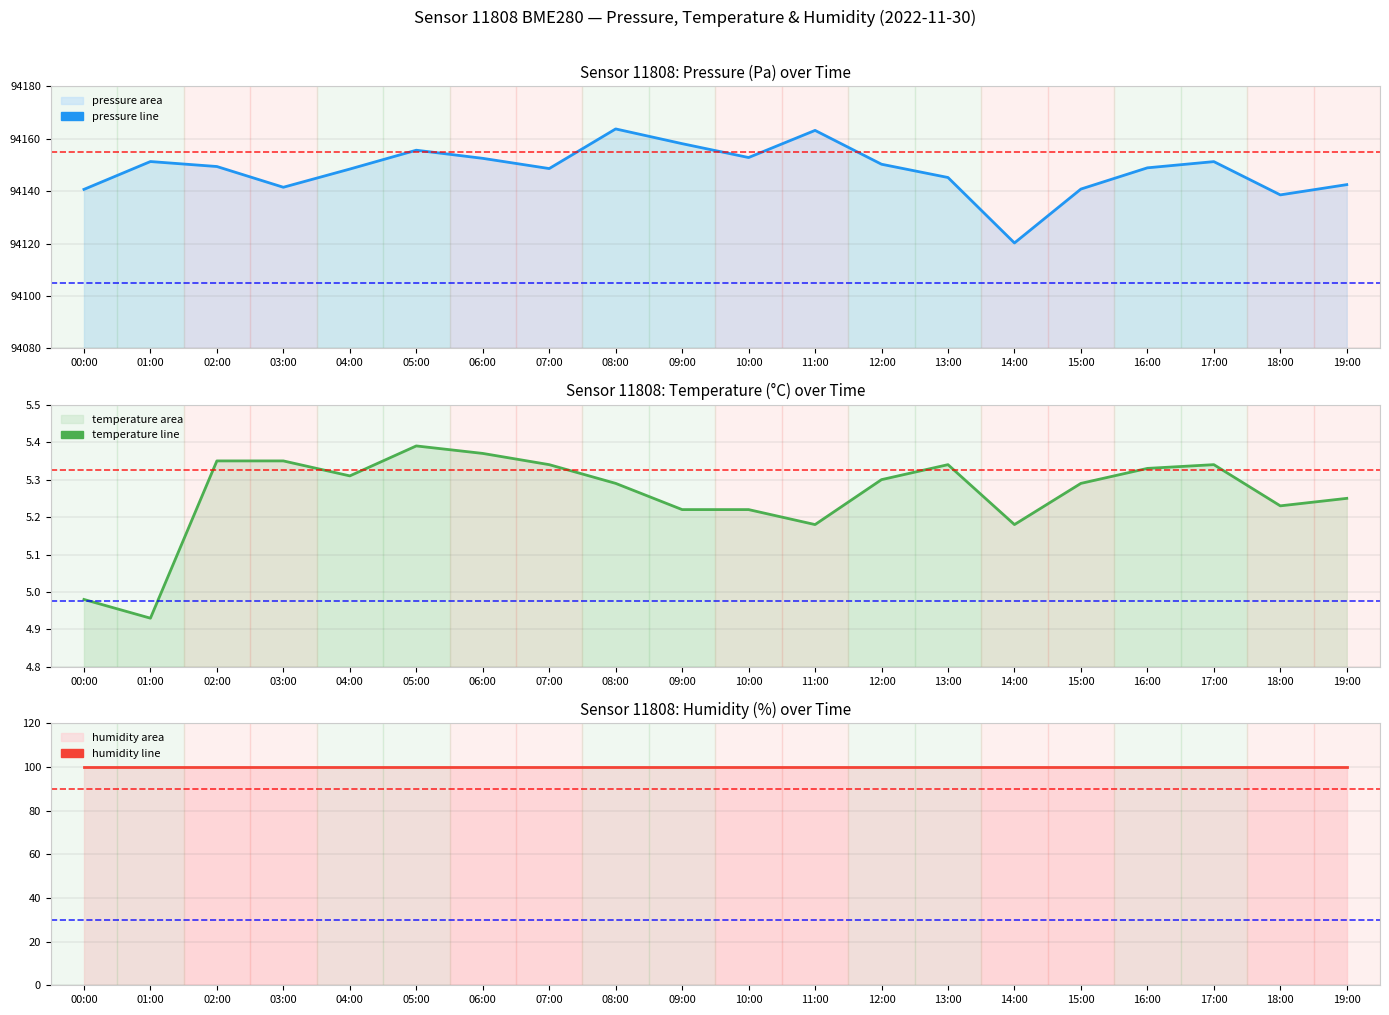

What is the sum of the humidity values at 12:00 and 05:00?

200.0